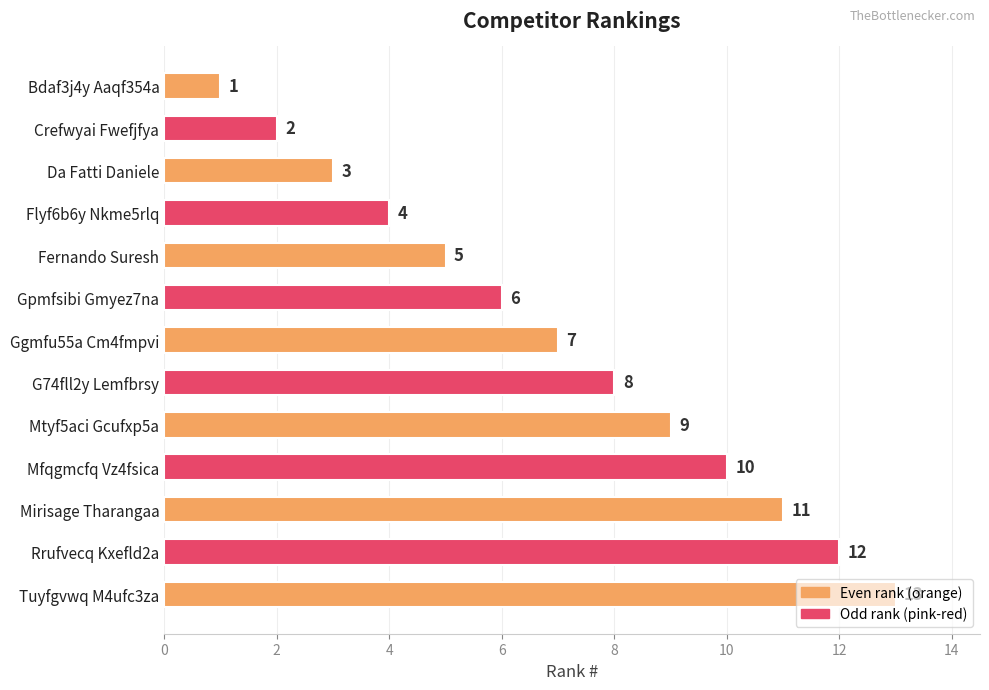

The chart shows a value of 3 at Mfqgmcfq Vz4fsica. True or false?

False